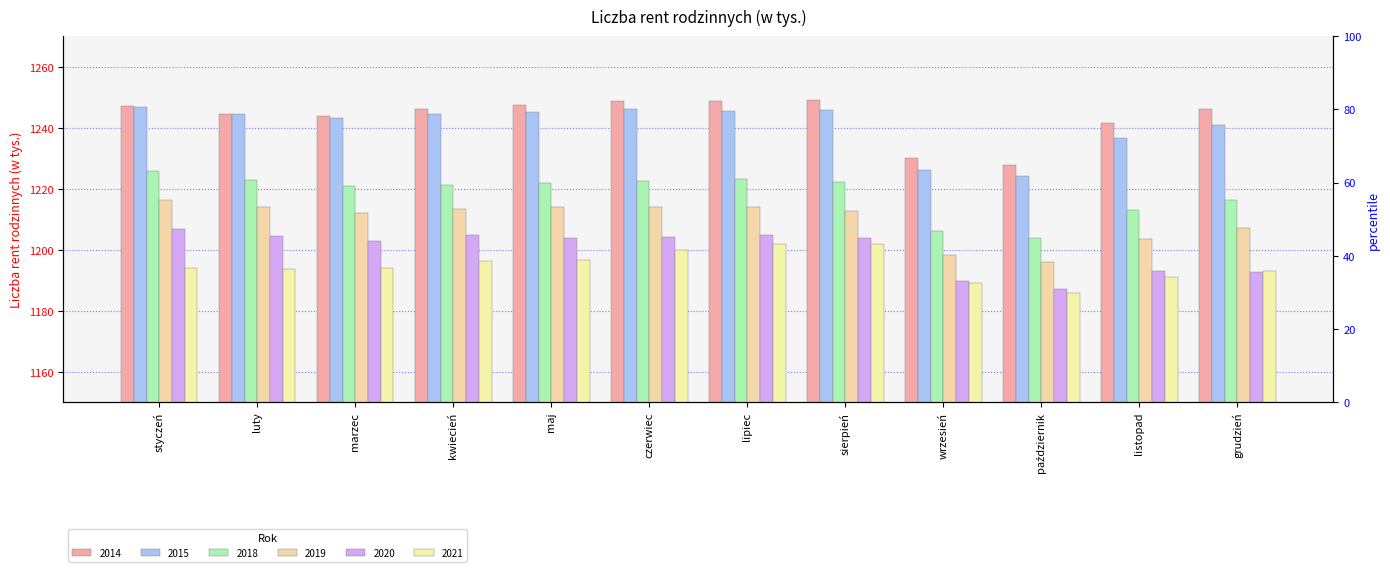

What is the lowest value of the 2019 series?

1196.1